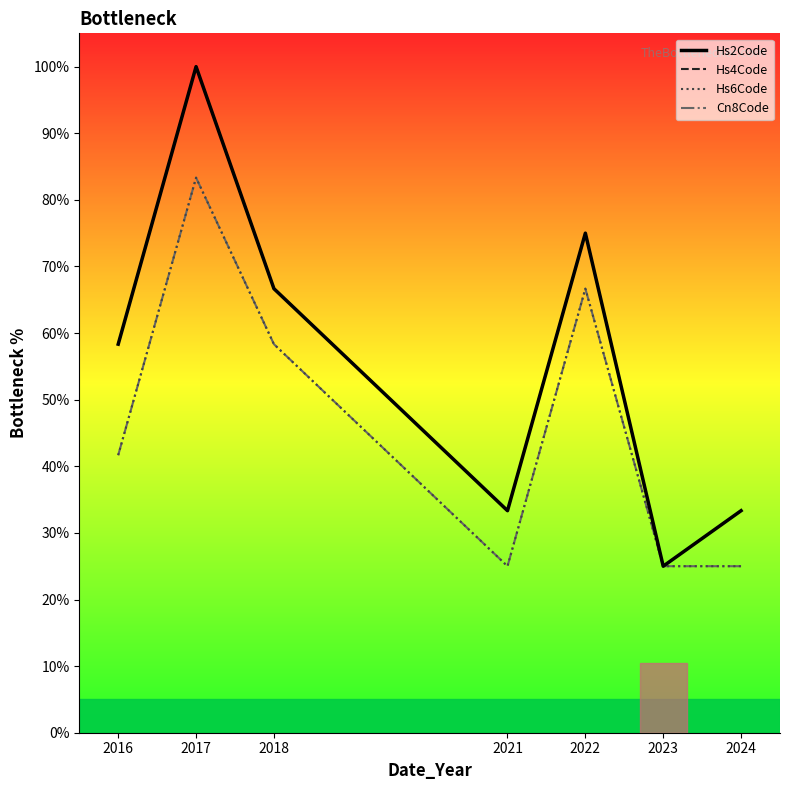

Does the chart have visible grid lines?

No